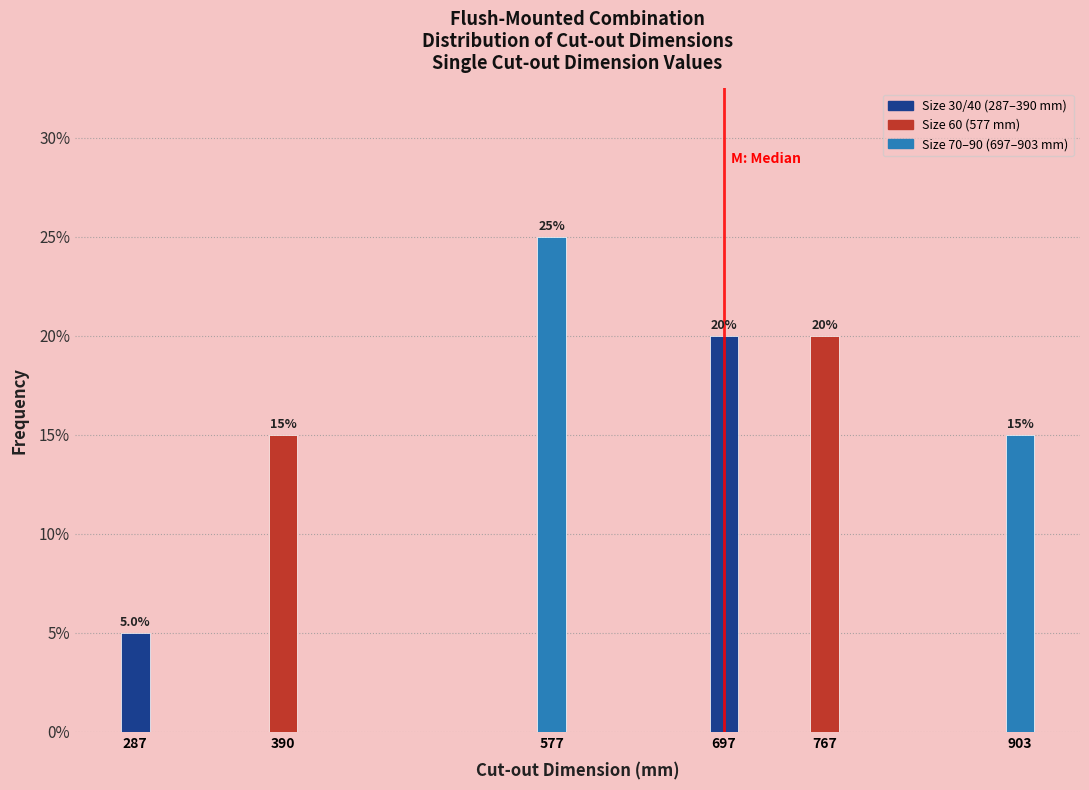

Reading right to left, what are all the values shown in this chart?

15	20	20	25	15	5